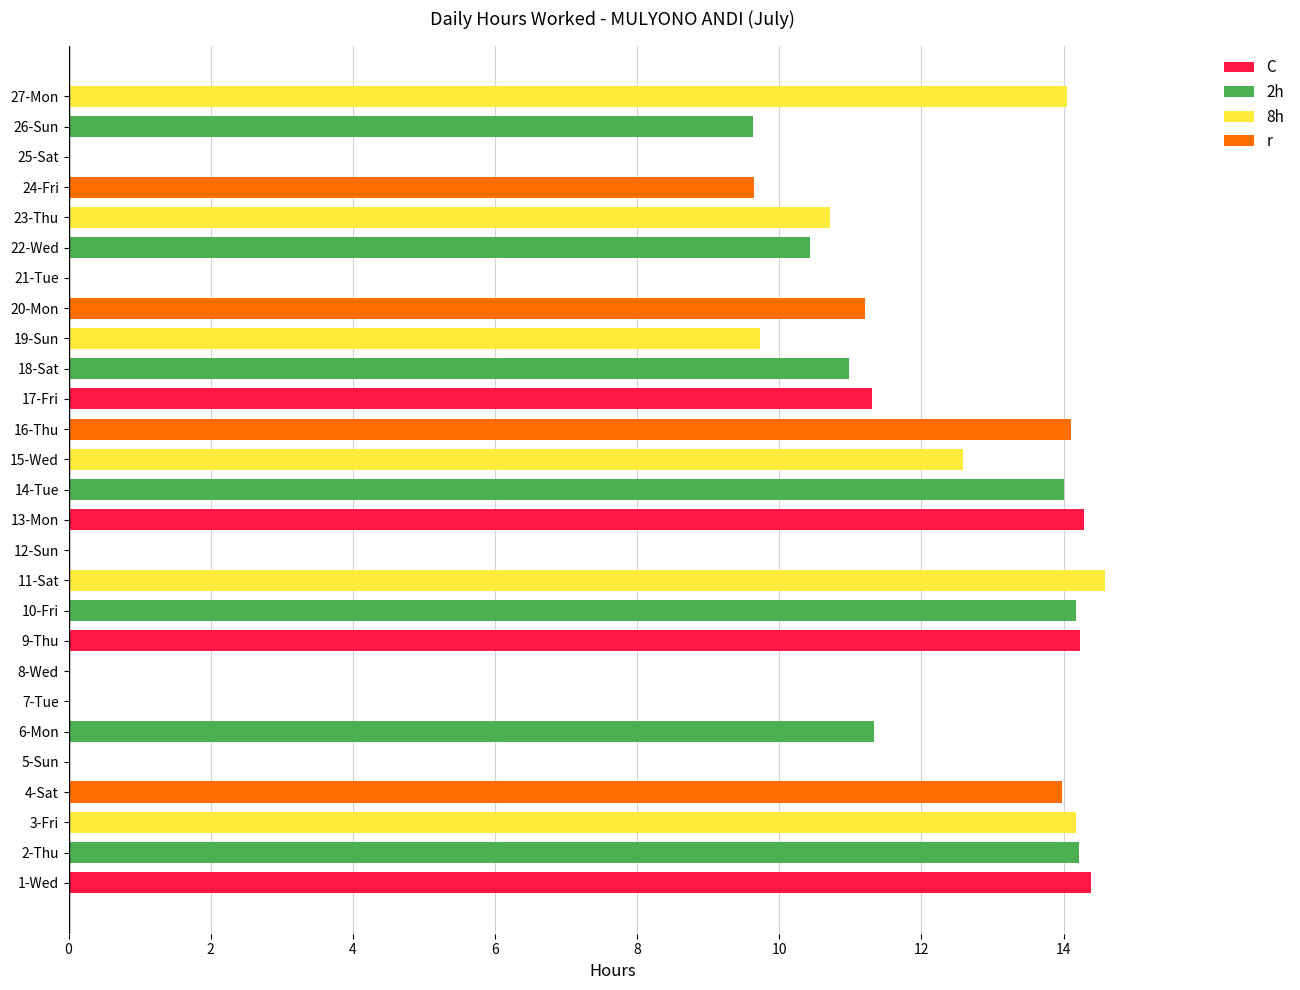

Is it true that the value at 13-Mon is 14.3?

True